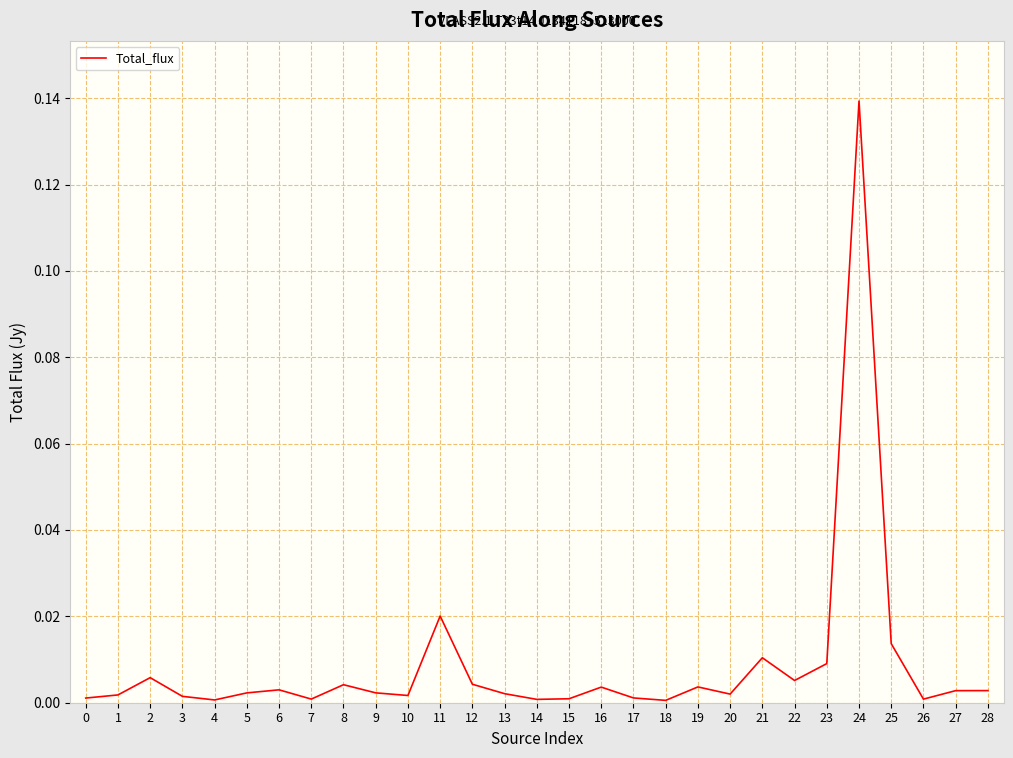

Is it true that the value at 17 is 0.0?

True